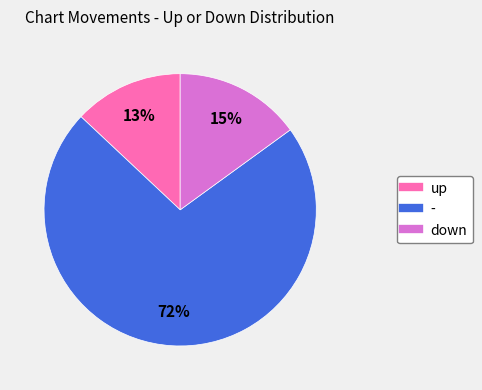

To the nearest percent, what percentage of the pie is -?

72%